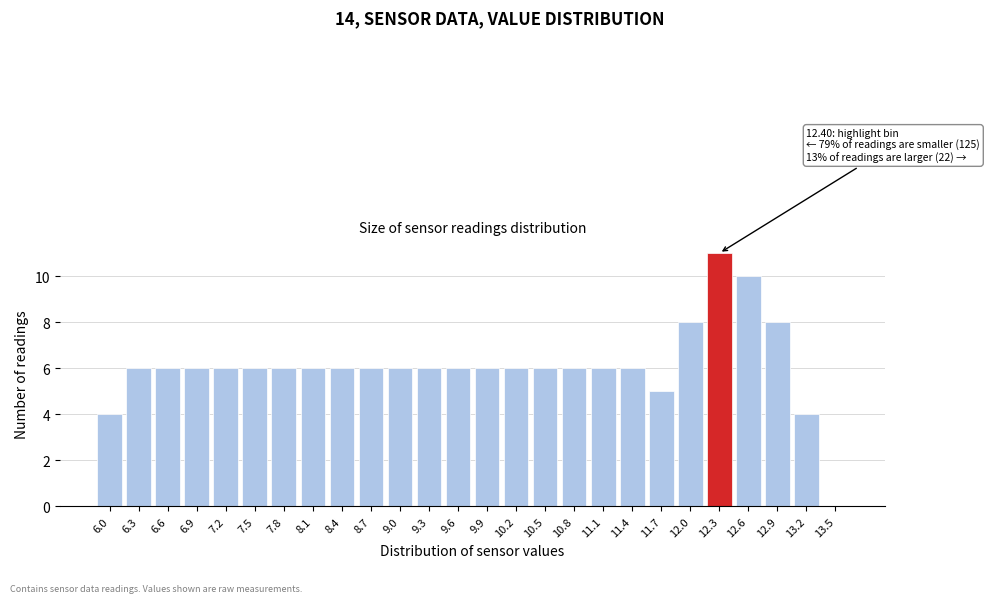

Reading left to right, extract all data points from this chart.

6.0=4	6.3=6	6.6=6	6.9=6	7.2=6	7.5=6	7.8=6	8.1=6	8.4=6	8.7=6	9.0=6	9.3=6	9.6=6	9.9=6	10.2=6	10.5=6	10.8=6	11.1=6	11.4=6	11.7=5	12.0=8	12.3=11	12.6=10	12.9=8	13.2=4	13.5=0